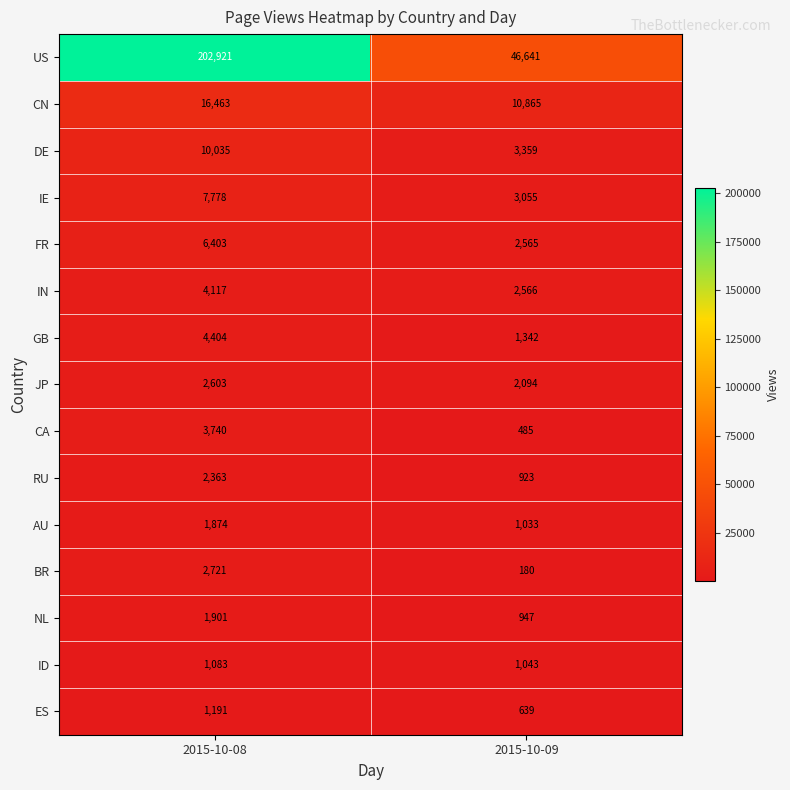

Reading left to right, transcribe all the data shown in this chart.

US: 202921	46641
CN: 16463	10865
DE: 10035	3359
IE: 7778	3055
FR: 6403	2565
IN: 4117	2566
GB: 4404	1342
JP: 2603	2094
CA: 3740	485
RU: 2363	923
AU: 1874	1033
BR: 2721	180
NL: 1901	947
ID: 1083	1043
ES: 1191	639